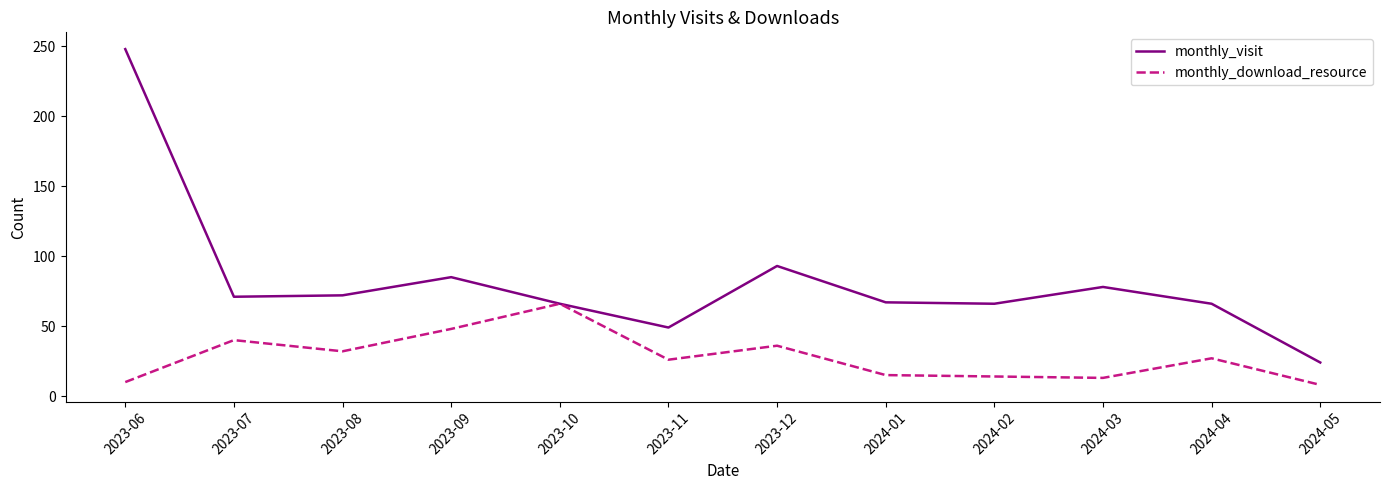

List the series in order of their overall mean, highest first.

monthly_visit, monthly_download_resource